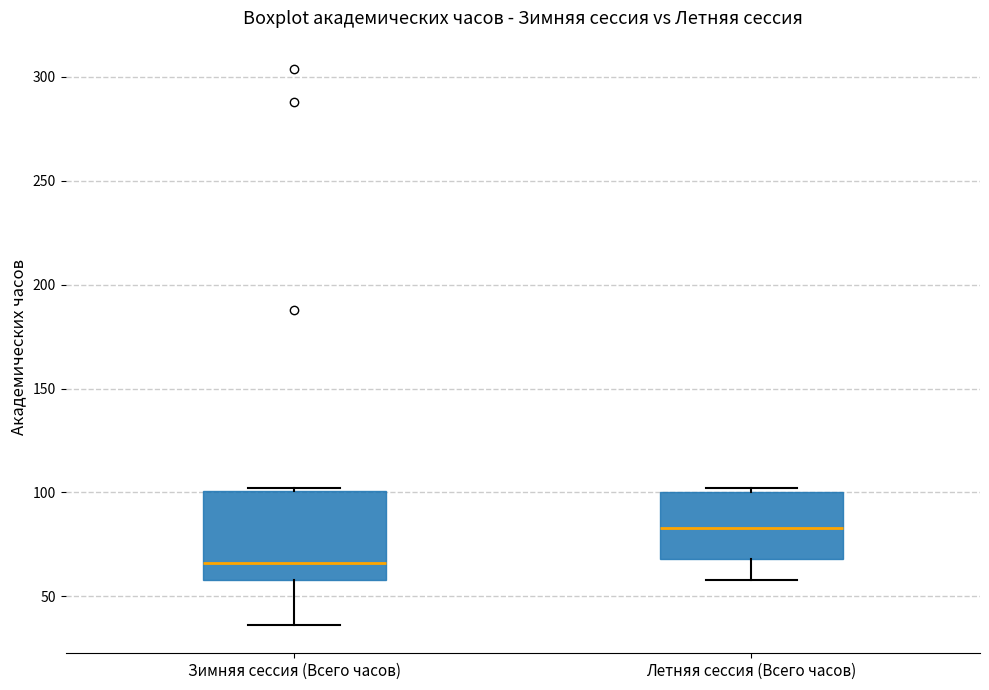

Reading left to right, read every box against the y-axis: the position of its median line, the range the box covers, and the ends of its whiskers. The values are not printed on the chart, so give them approximately, as read against the axis.

Зимняя сессия (Всего часов): median 65, box 60 to 100, whiskers 35 to 100
Летняя сессия (Всего часов): median 85, box 70 to 100, whiskers 60 to 100 (just above the box's upper edge)